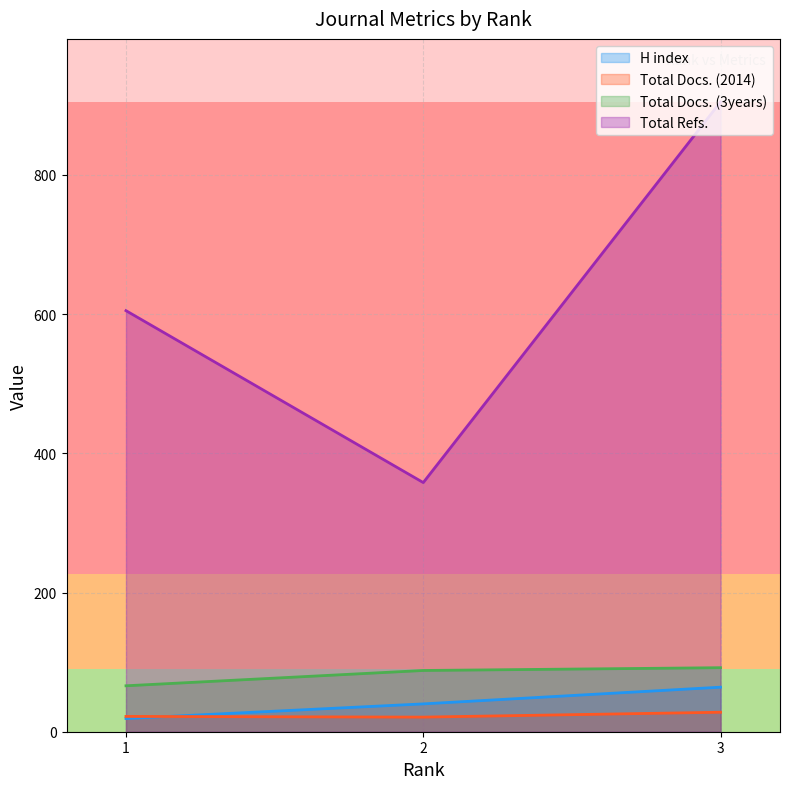

Is the value of Total Docs. (3years) at 1 greater than the value of Total Refs. at 2?

No